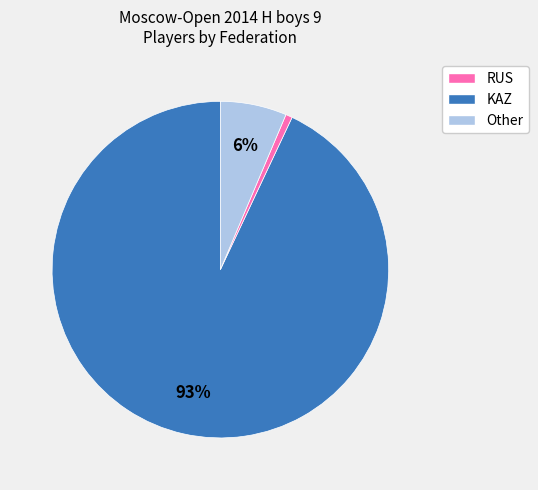

Combined, do Other and RUS account for over 50%?

Yes